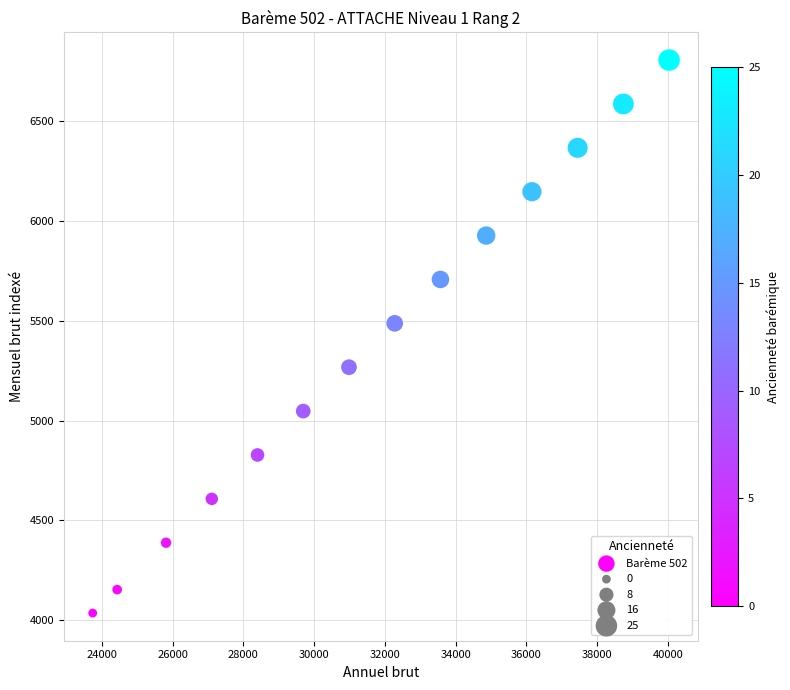

What Y value in the scatter plot is closest to 5420?

5487.3